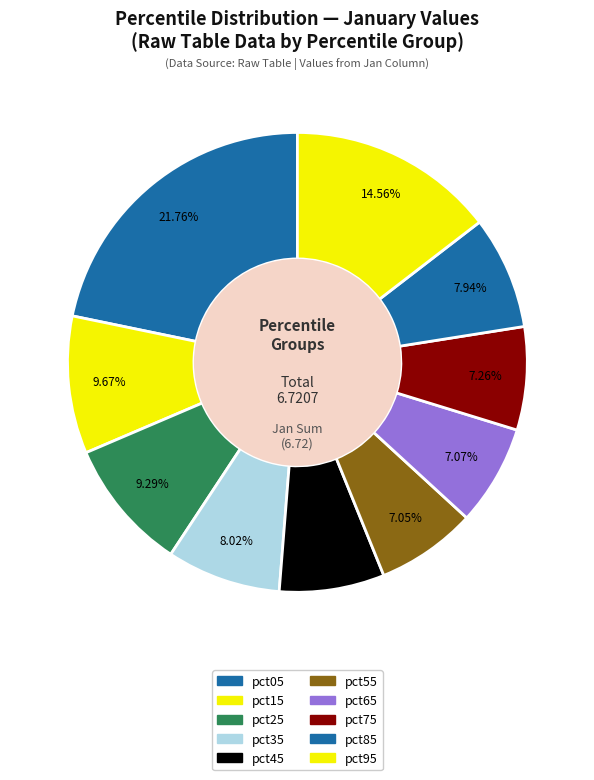

To the nearest percent, what portion does pct35 represent?

8%